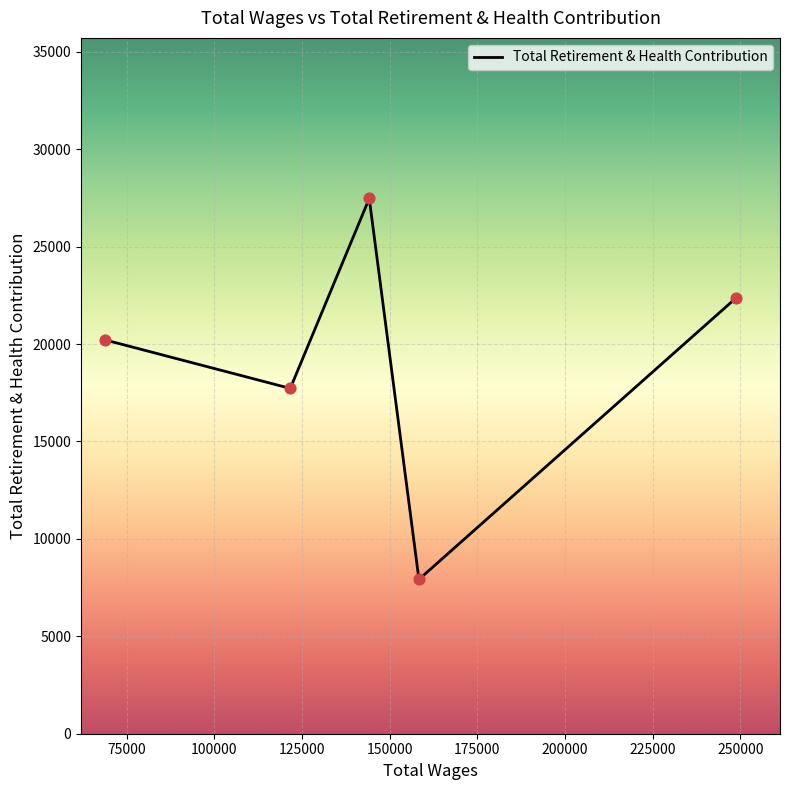

What is the difference between the maximum and minimum values?

19553